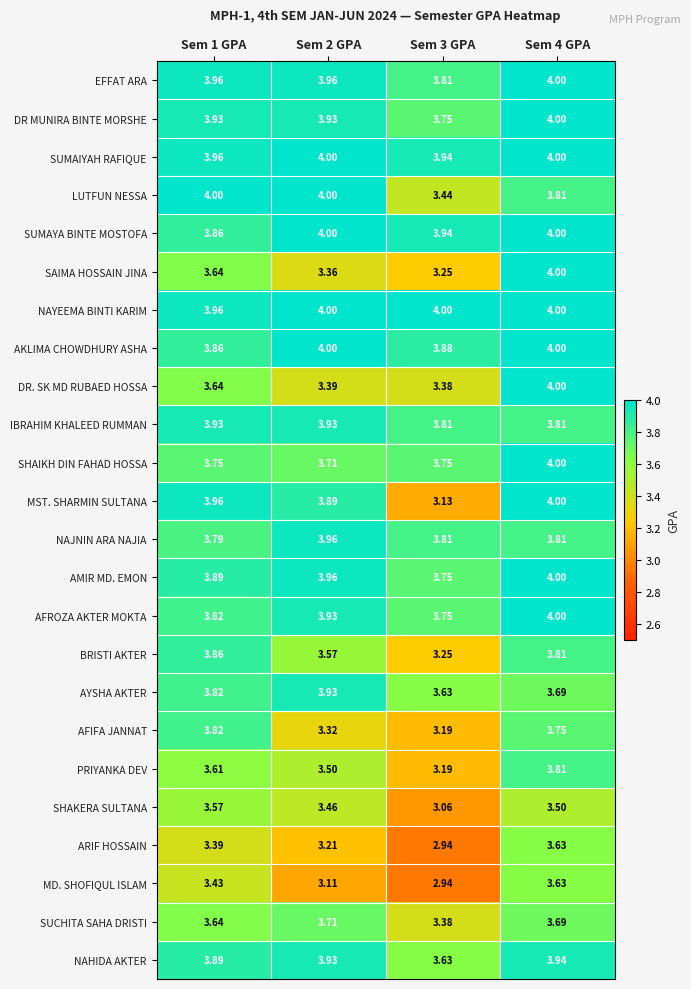

Between Sem 1 GPA and Sem 2 GPA, which series saw the biggest shift?

AFIFA JANNAT